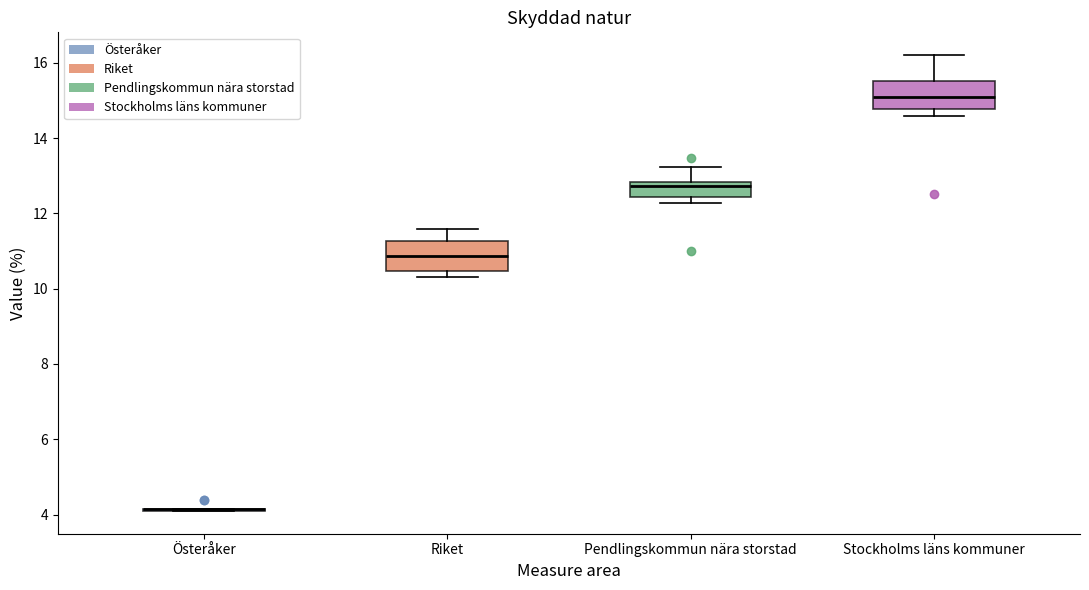

Reading left to right, read every box against the y-axis: the position of its median line, the range the box covers, and the ends of its whiskers. The values are not printed on the chart, so give them approximately, as read against the axis.

Österåker: box collapsed to a line at 4.2, whiskers 4.0 to 4.2
Riket: median 10.8, box 10.4 to 11.2, whiskers 10.2 to 11.6
Pendlingskommun nära storstad: median 12.8 (just below the box's upper edge), box 12.4 to 12.8, whiskers 12.2 to 13.2
Stockholms läns kommuner: median 15.2, box 14.8 to 15.6, whiskers 14.6 to 16.2